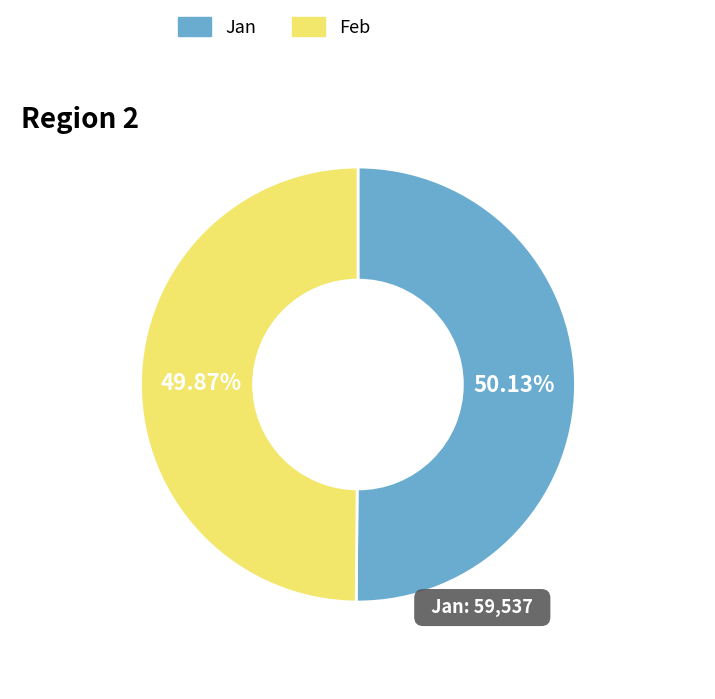

Does any single category account for the majority?

Yes